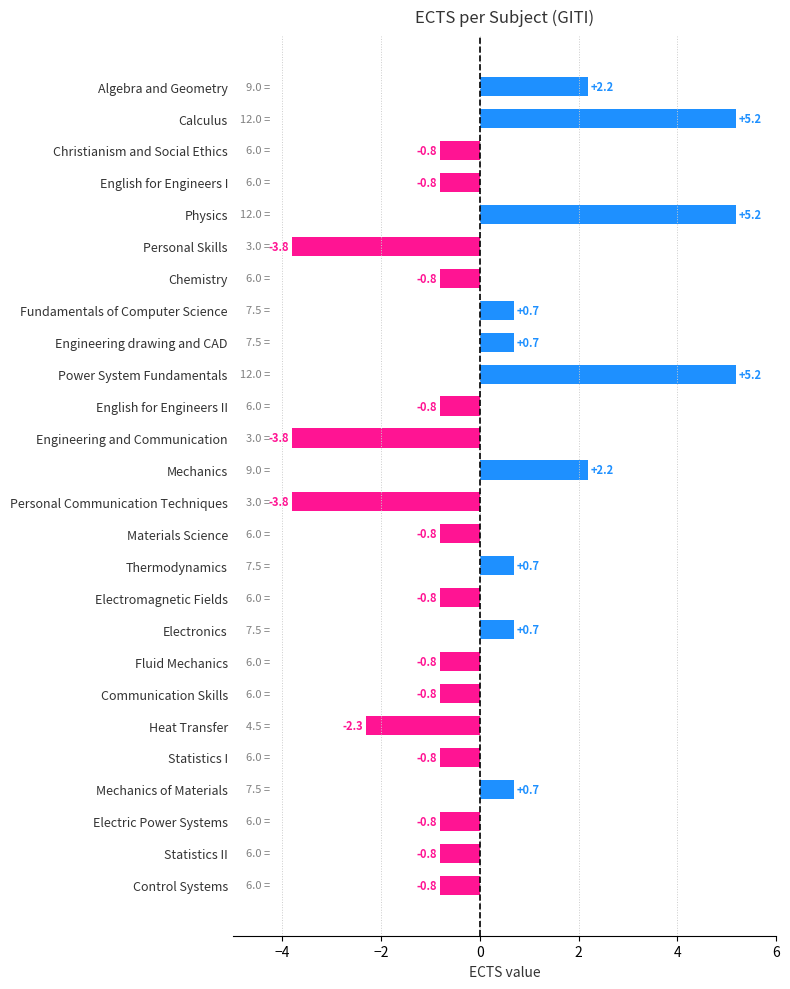

What is the maximum value shown in the chart?

5.2